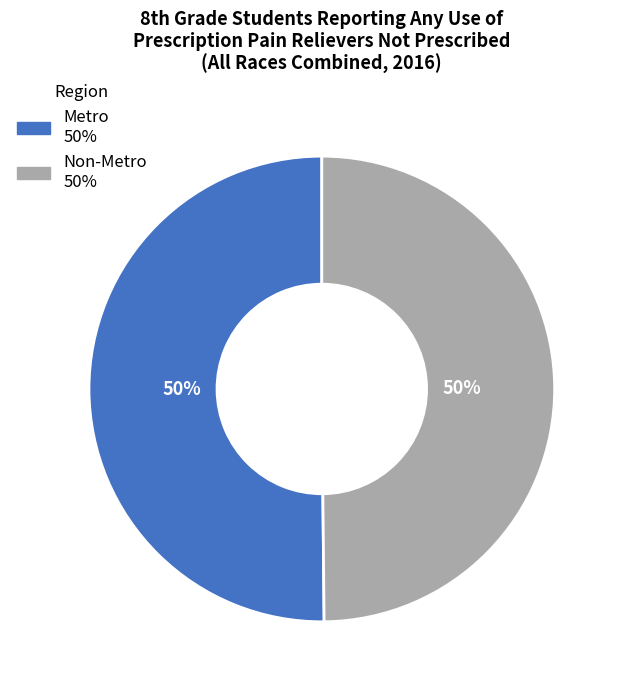

Approximately how many times larger is the value at Metro compared to Non-Metro?

1.0